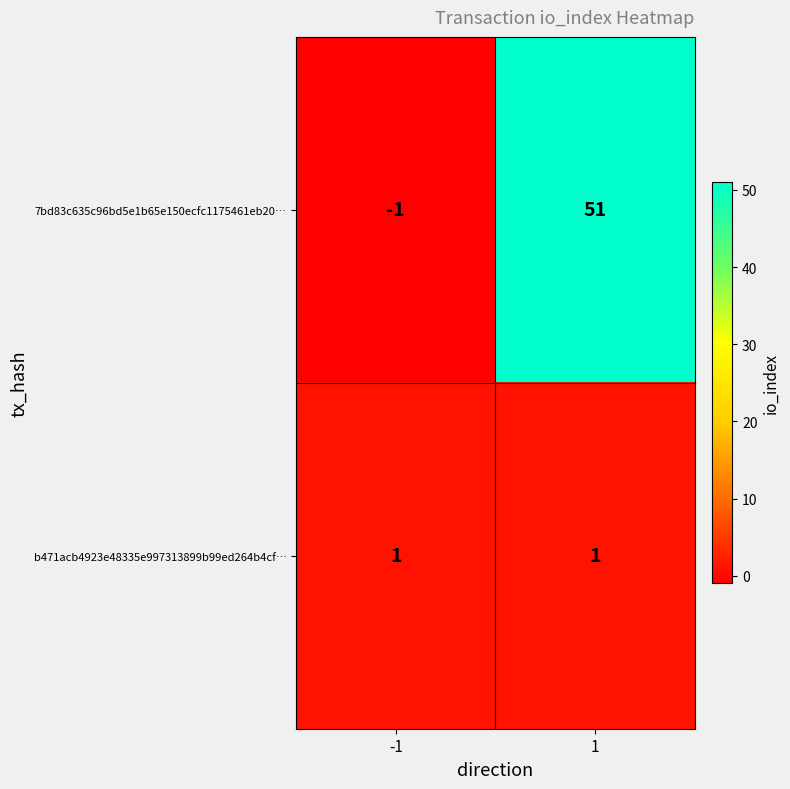

What is the total value across all series at 1?

52